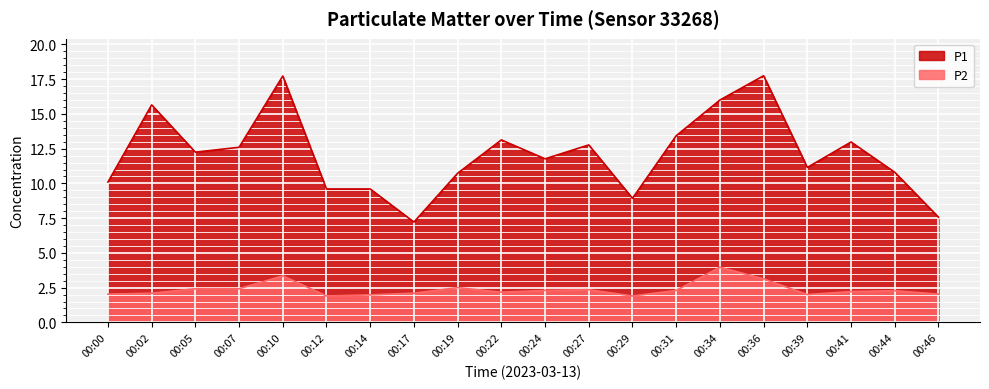

Which series has the largest total across all categories?

P1